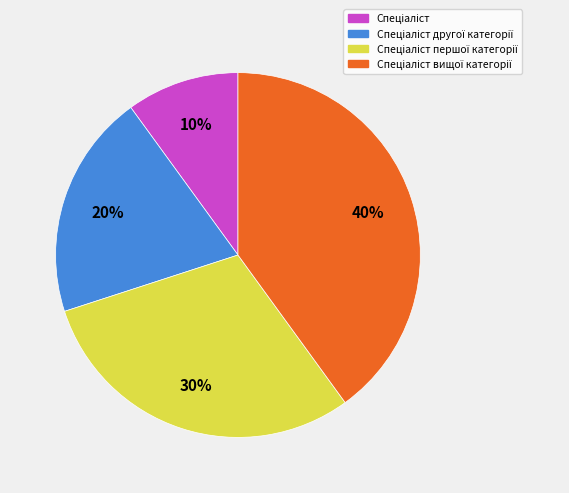

How many segments does this pie chart have?

4